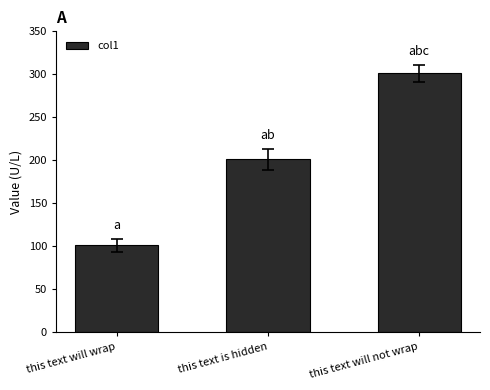

The chart shows a value of 101 at this text will wrap. True or false?

True